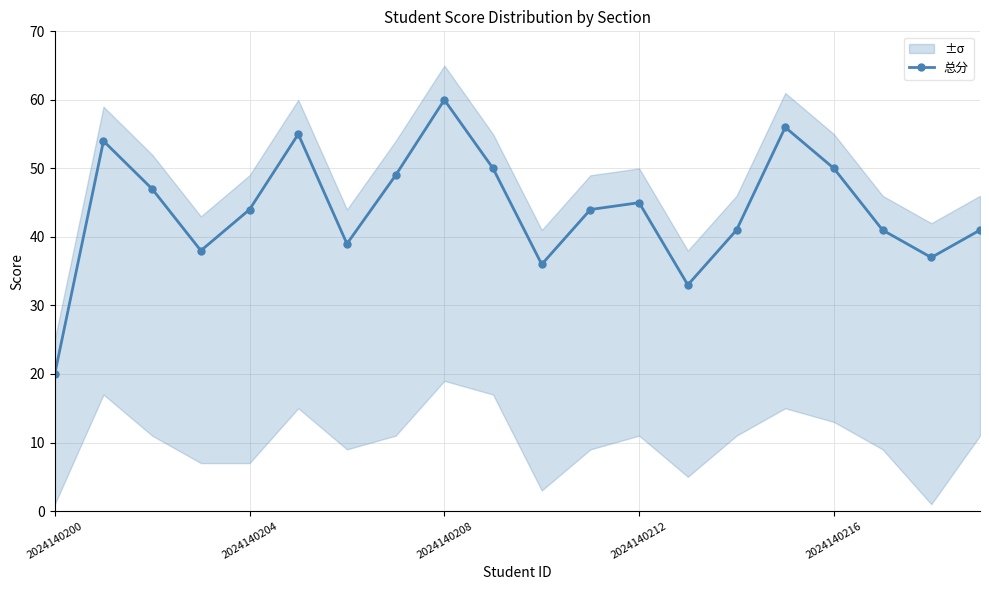

How many interior local peaks does the 总分 series have?

5